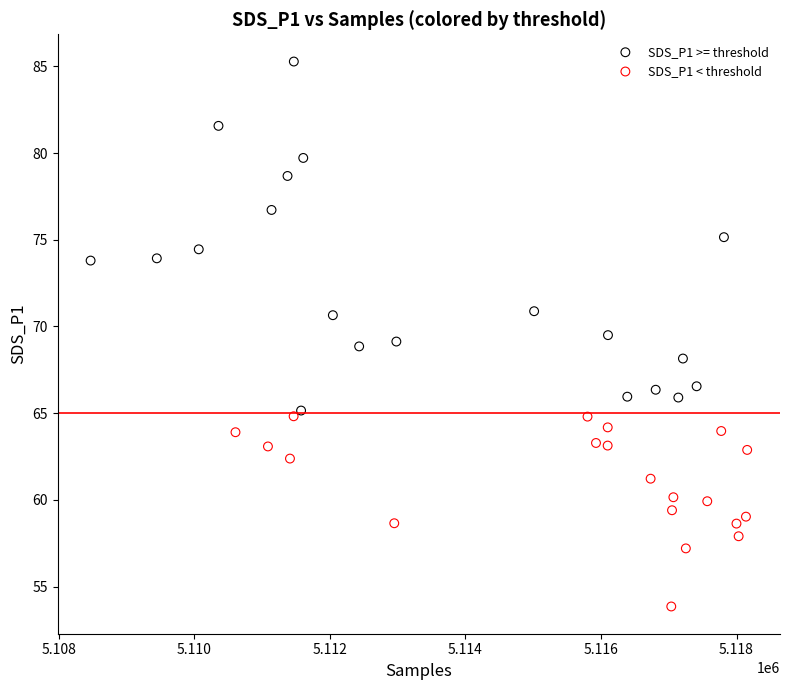

Which series contains the lowest Y value?

SDS_P1 < threshold